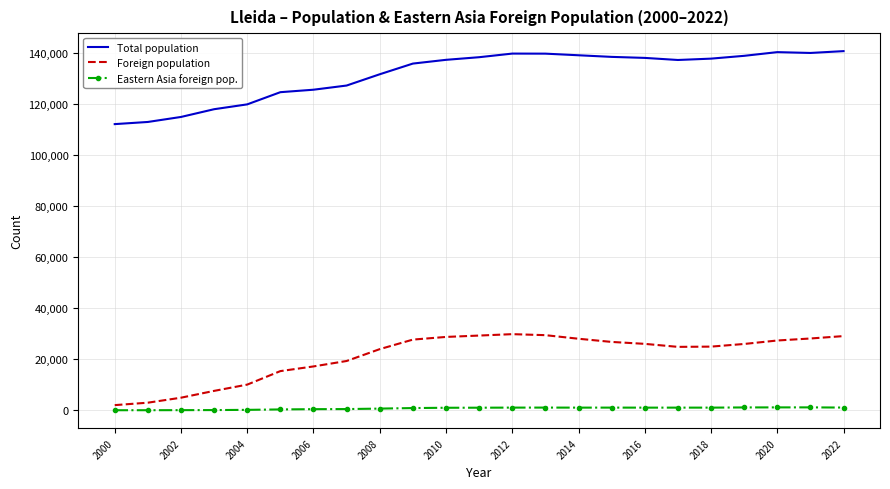

What is the maximum value for Total population?

140797